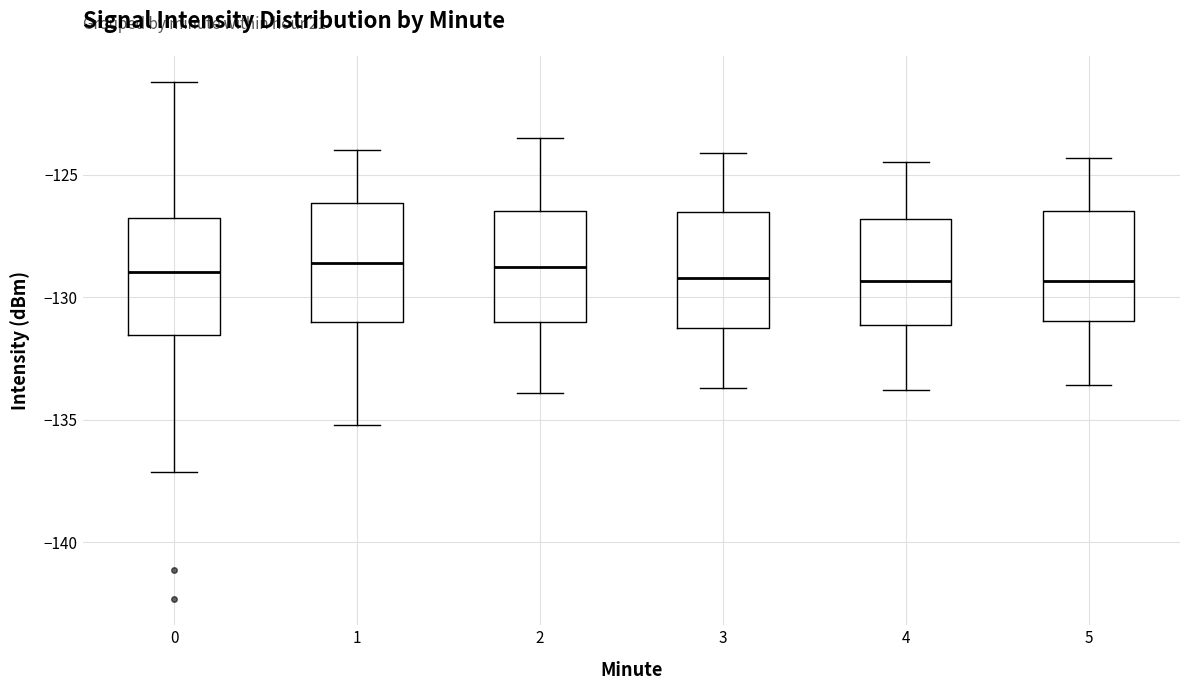

Reading left to right, read every box against the y-axis: the position of its median line, the range the box covers, and the ends of its whiskers. The values are not printed on the chart, so give them approximately, as read against the axis.

0: median -129.0, box -131.5 to -127.0, whiskers -137.0 to -121.0
1: median -128.5, box -131.0 to -126.0, whiskers -135.0 to -124.0
2: median -128.5, box -131.0 to -126.5, whiskers -134.0 to -123.5
3: median -129.0, box -131.5 to -126.5, whiskers -133.5 to -124.0
4: median -129.5, box -131.0 to -127.0, whiskers -134.0 to -124.5
5: median -129.5, box -131.0 to -126.5, whiskers -133.5 to -124.5